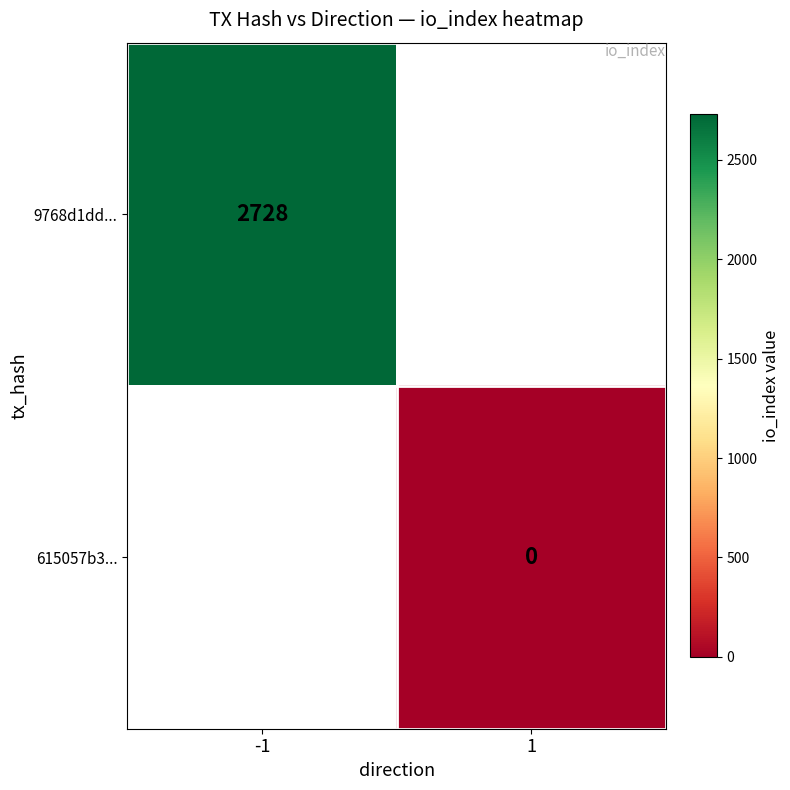

The value of 9768d1dd... at -1 is 3698. True or false?

False